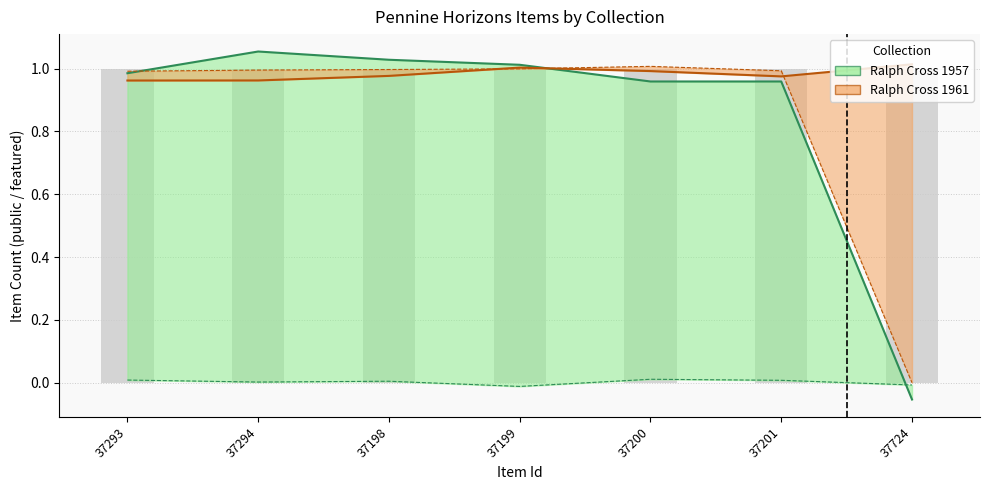

What is the maximum value shown in the chart?

1